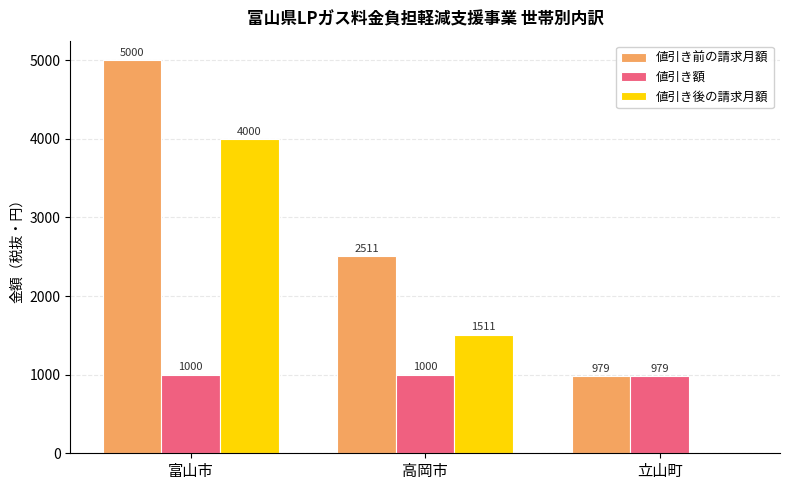

Which label corresponds to the largest value in the chart?

富山市